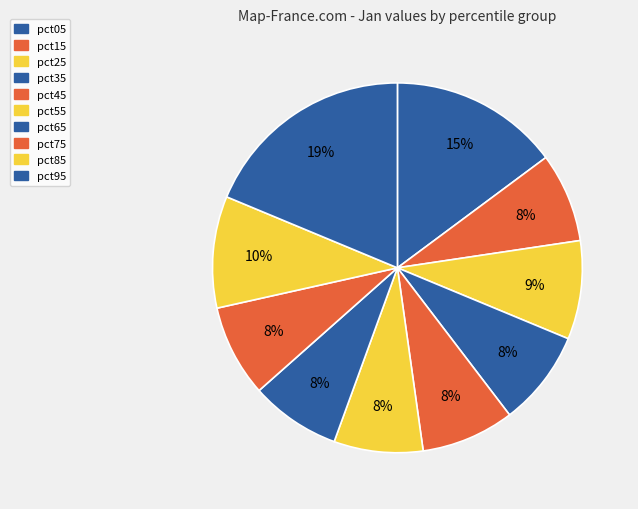

The pct85 slice represents 10% of the pie. True or false?

True